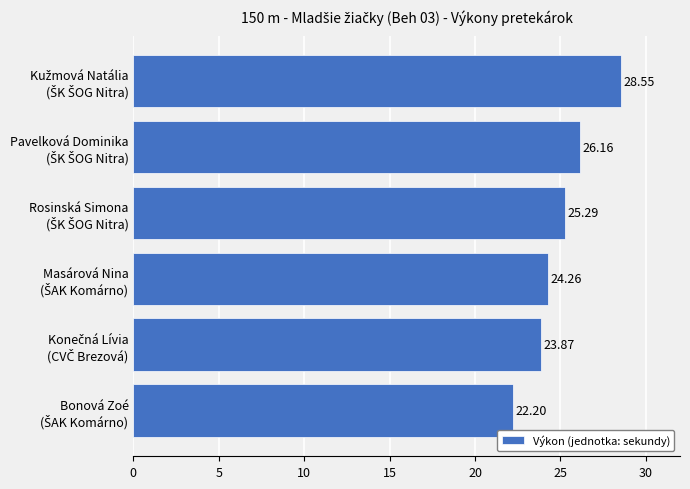

What is the average value?

25.1